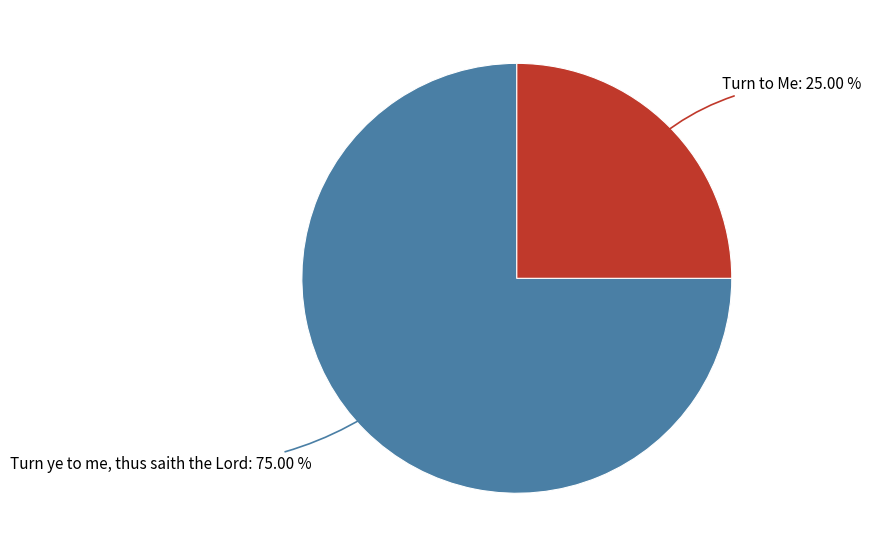

Is there any slice that represents more than half of the pie?

Yes